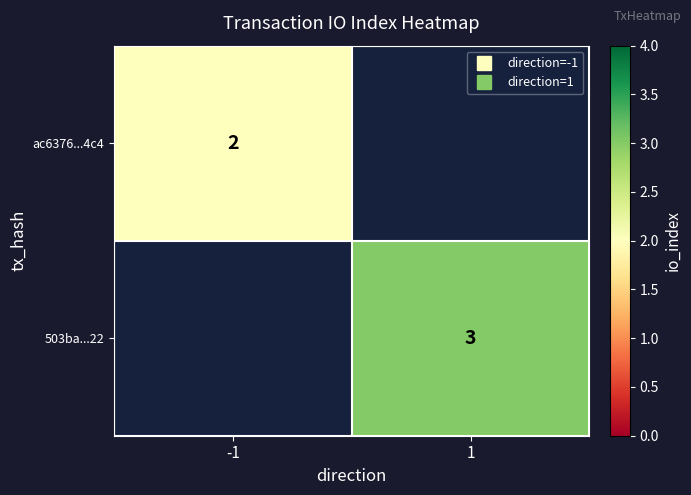

Rank the categories by 503ba...22 value from lowest to highest.

-1, 1